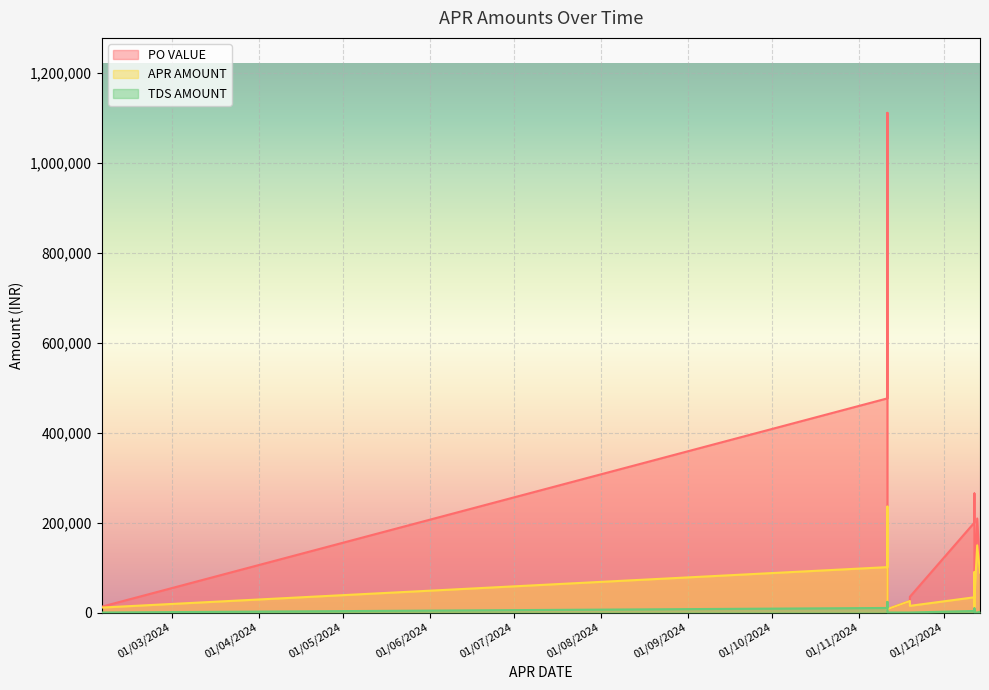

At how many categories does at least one series exceed 246772?

4